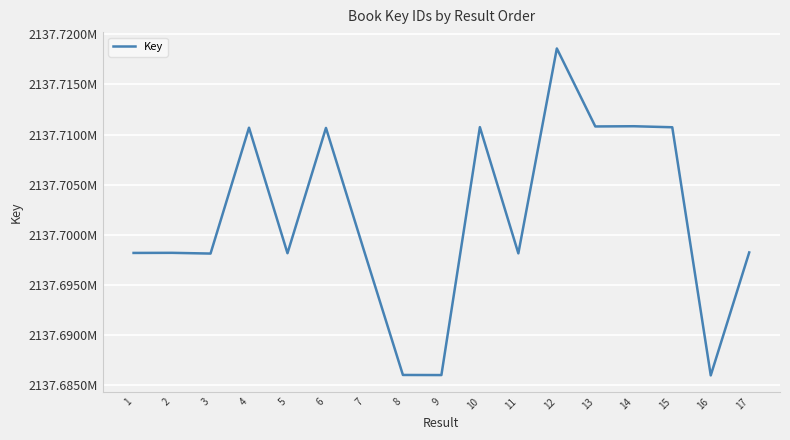

What is the sum of all values?

36340928598